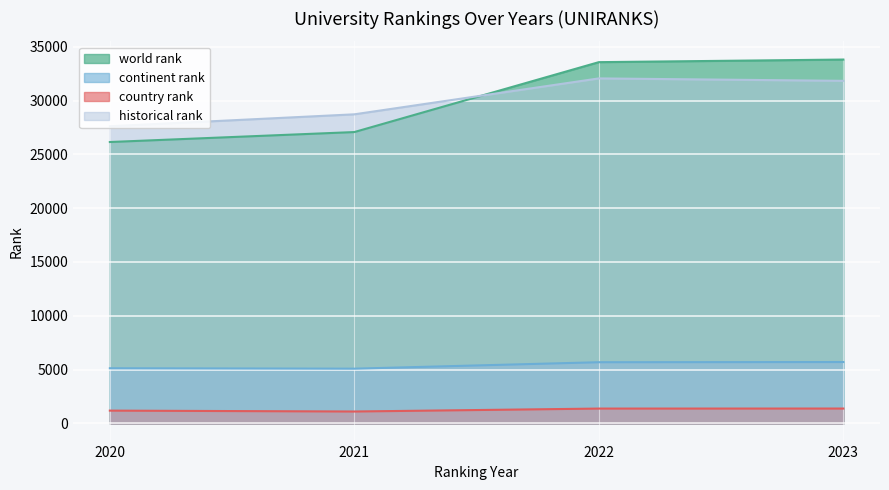

The value of historical rank at 2022 is 32058.0. True or false?

True